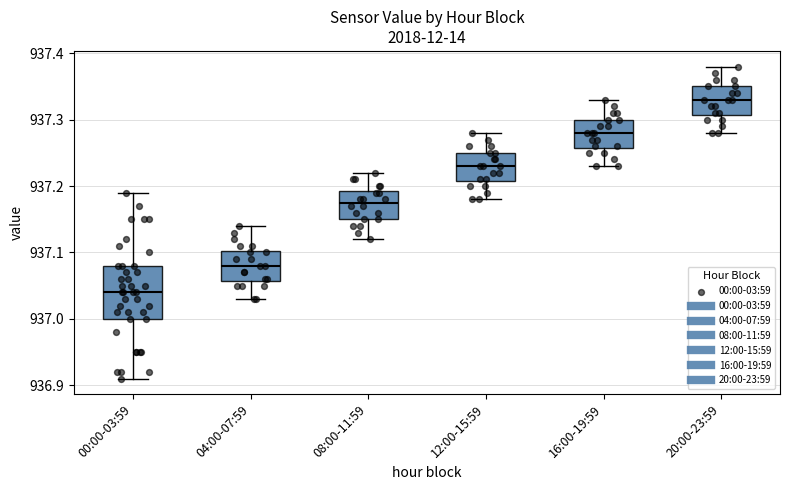

Which box's median line is the lowest?

00:00-03:59